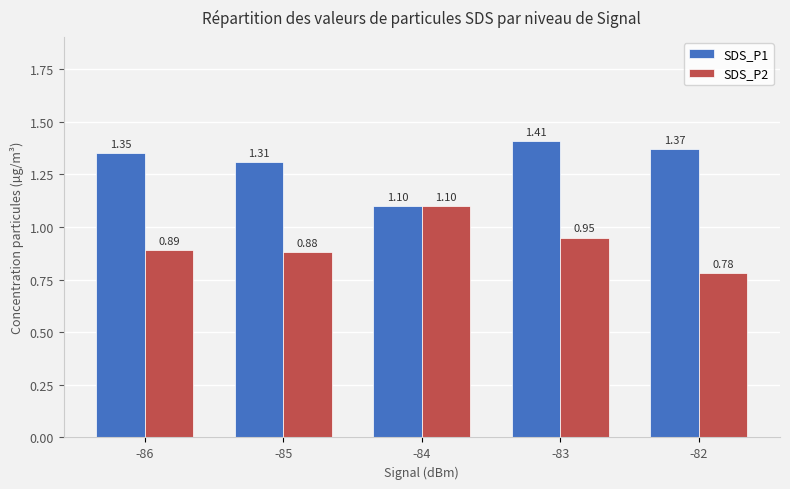

Where is SDS_P2 nearest to the value 0?

-82